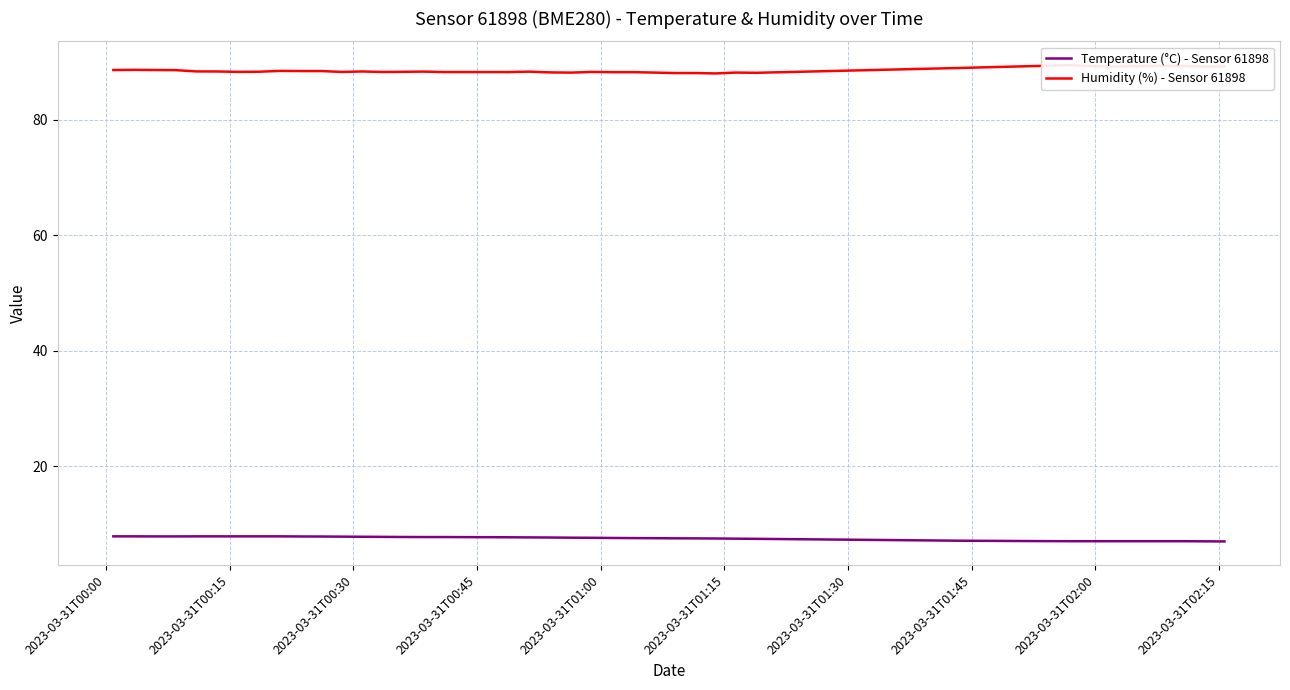

What is the highest value of the Temperature (°C) - Sensor 61898 series?

7.9